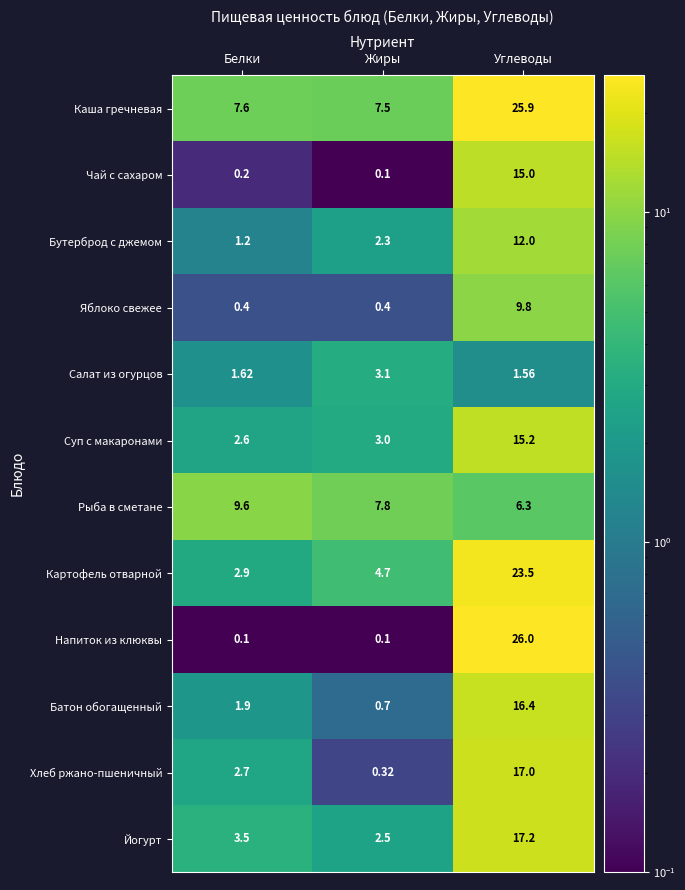

At which category does the chart reach its peak across all series?

Углеводы